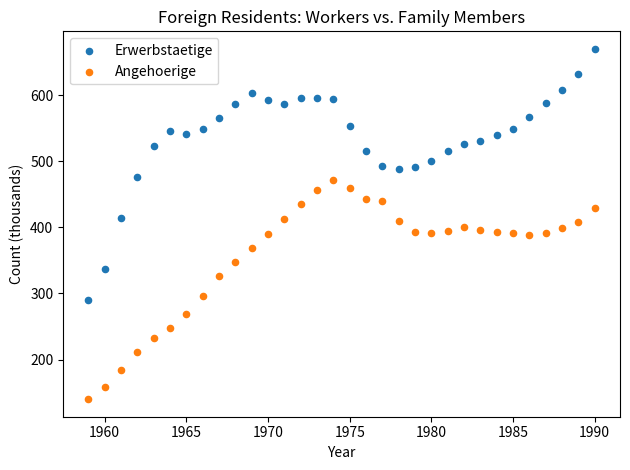

What are all the series names shown in the legend?

Erwerbstaetige, Angehoerige